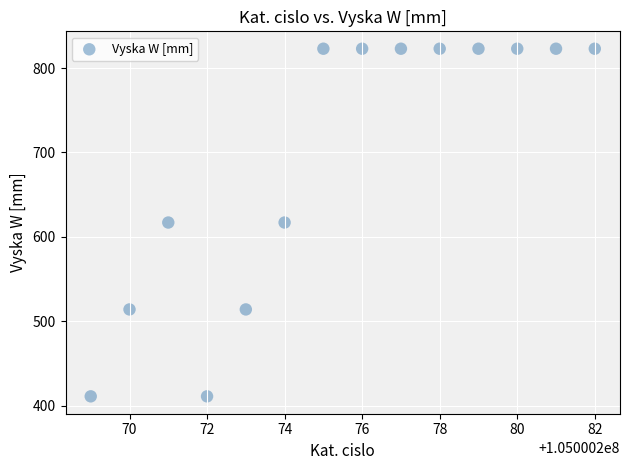

What is the range of Y values (max minus min)?

412